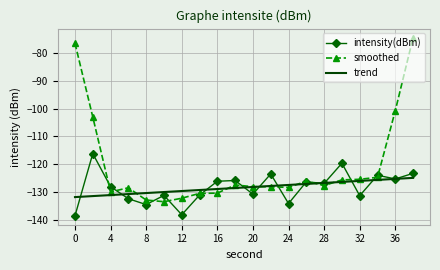

Which series has the largest range (max minus min)?

smoothed